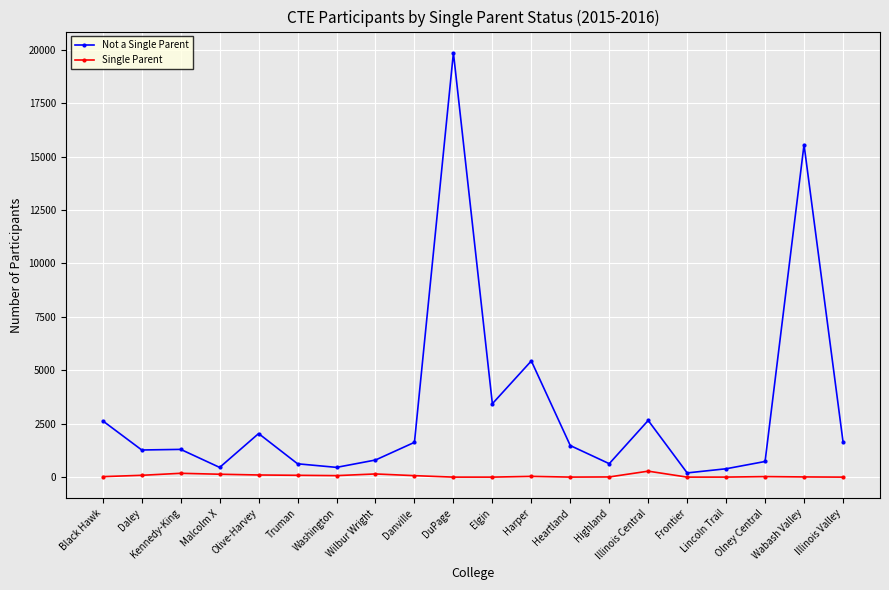

What is the difference between the Not a Single Parent values at Truman and Black Hawk?

2009